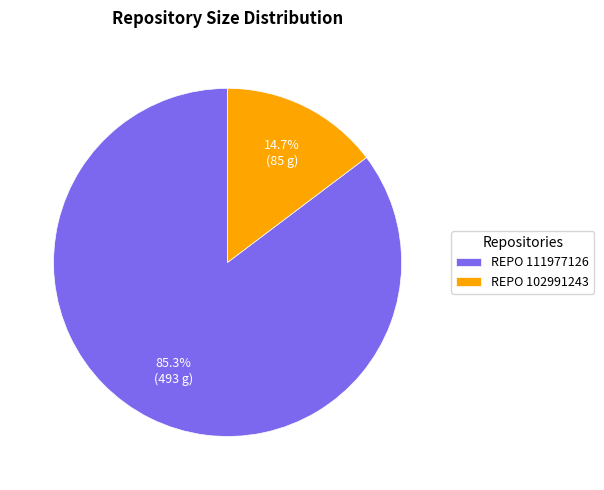

Combined, what portion of the pie is REPO 111977126 and REPO 102991243?

100.0%